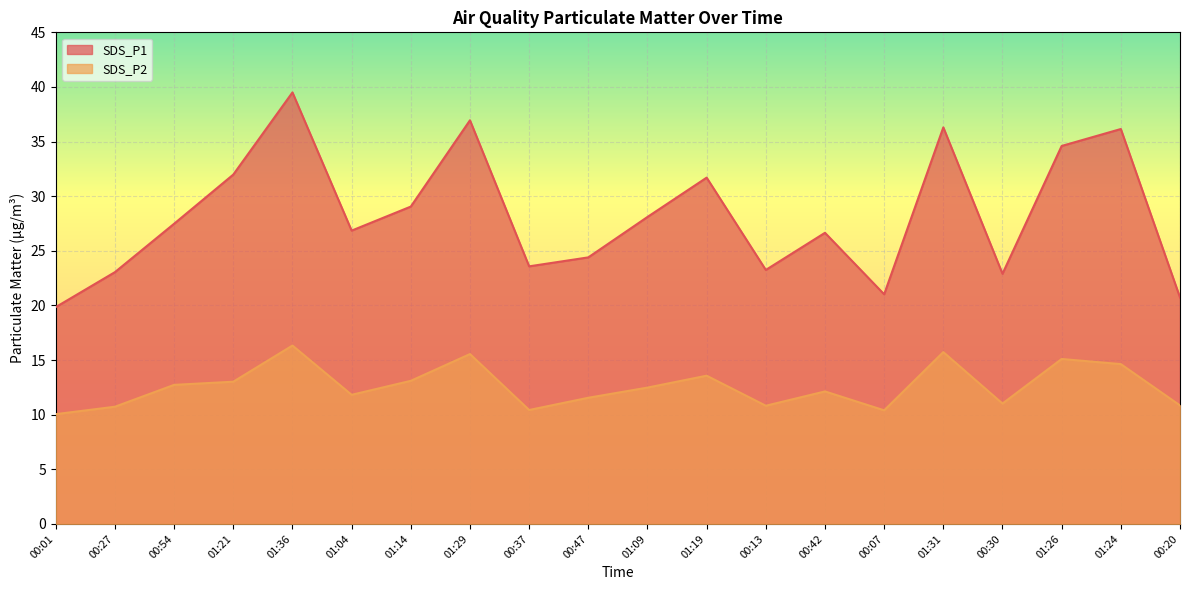

At which category is the sum across all series the highest?

01:36